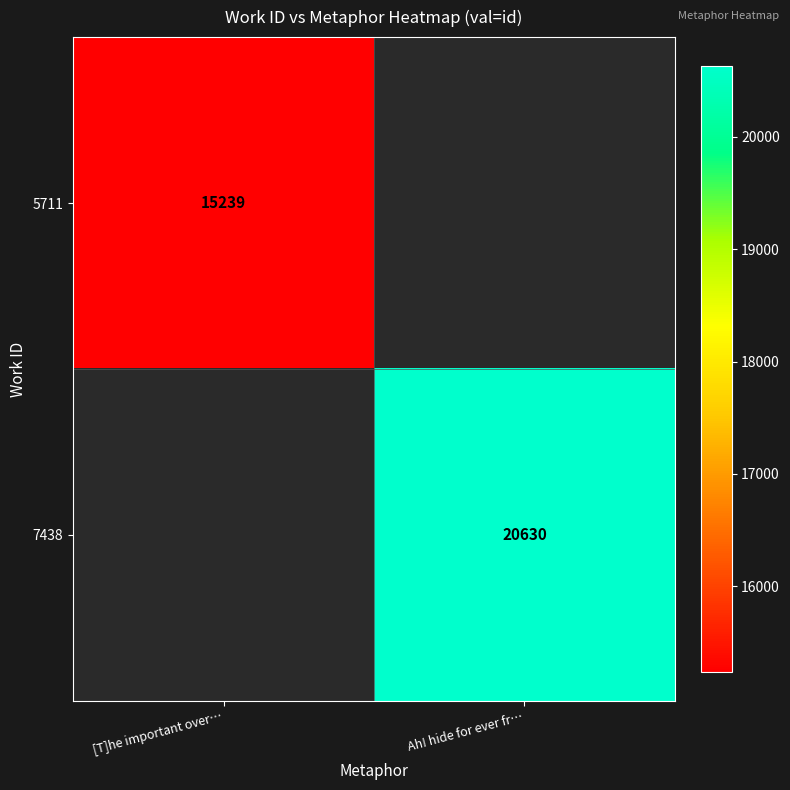

The 7438 series shows 31466 at Ah! hide for ever fr…. True or false?

False